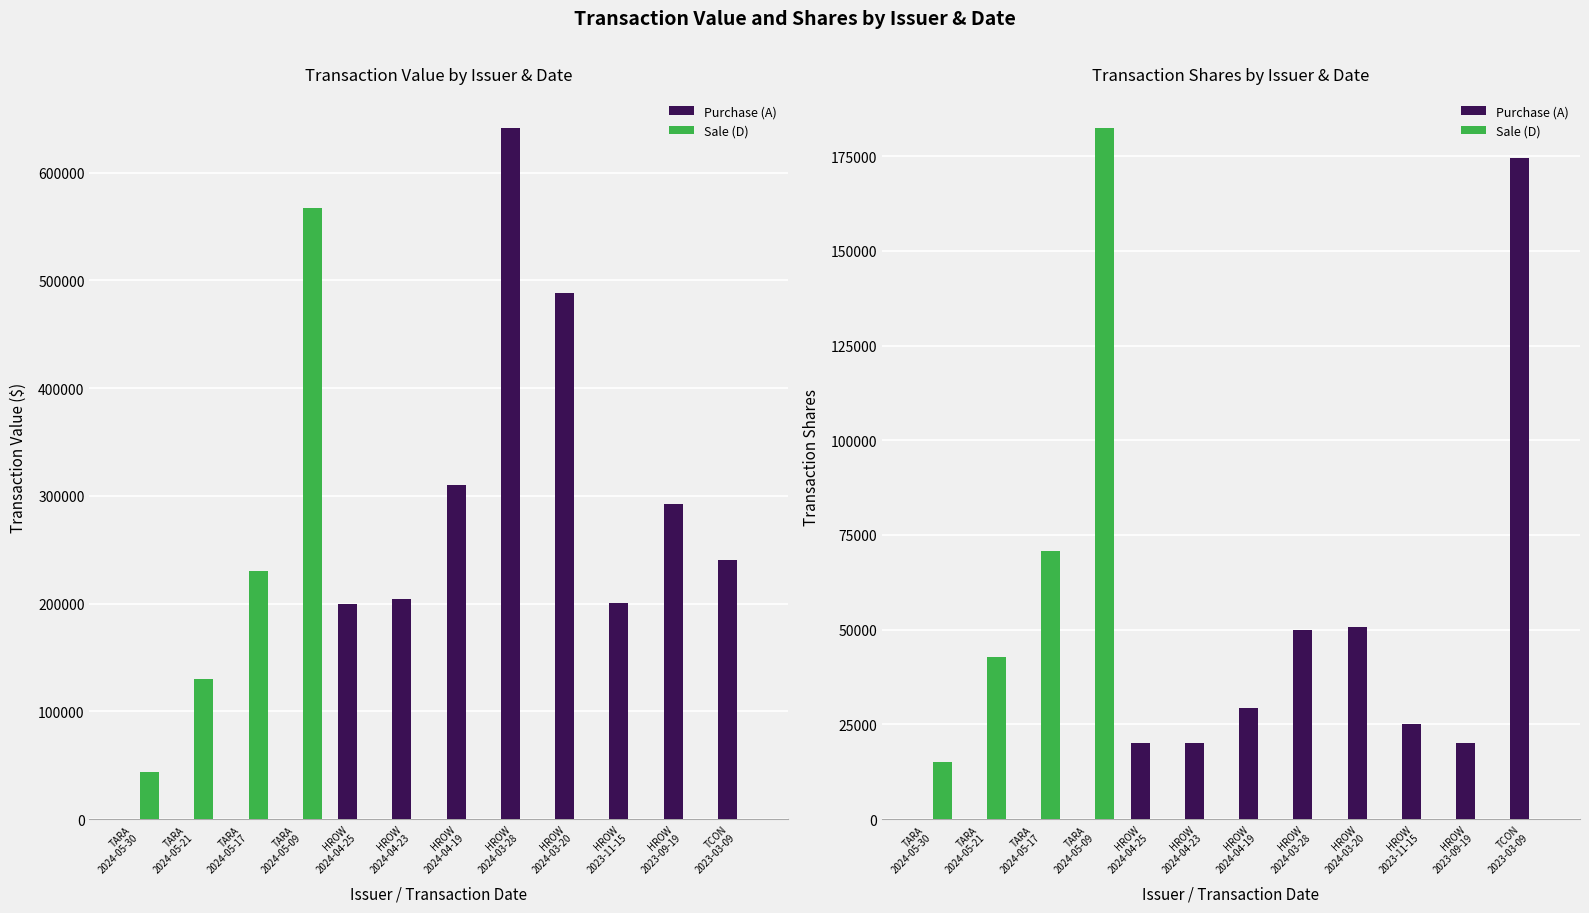

What are all the series names shown in the legend?

Purchase (A), Sale (D)